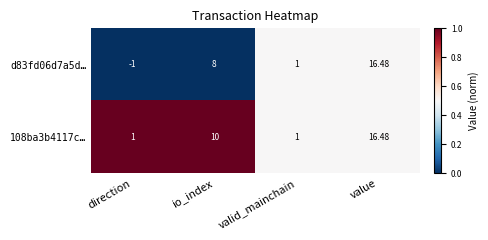

Which category has the lowest value in the d83fd06d7a5d… series?

direction